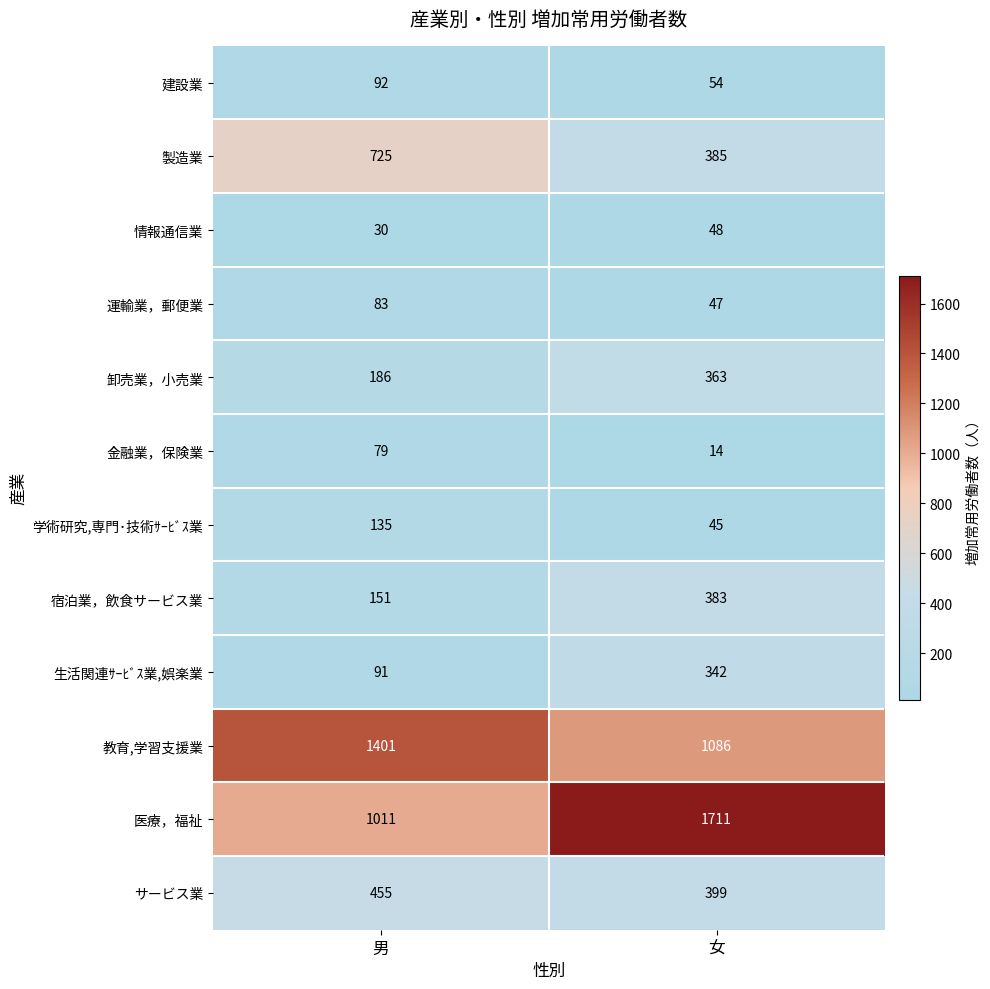

What is the lowest value of the 医療，福祉 series?

1011